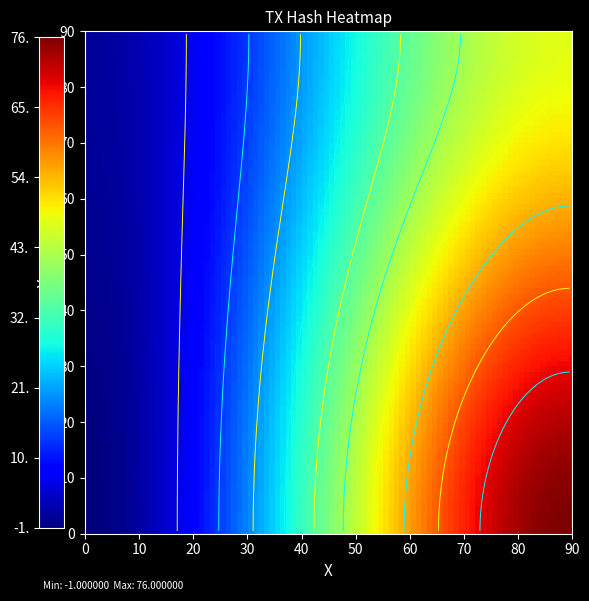

What is the spread (max minus min) of values at 1?

29